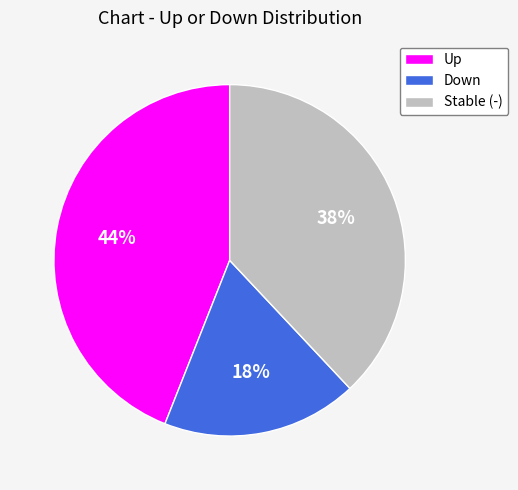

To the nearest percent, what is the combined percentage of Up and Stable (-)?

82%